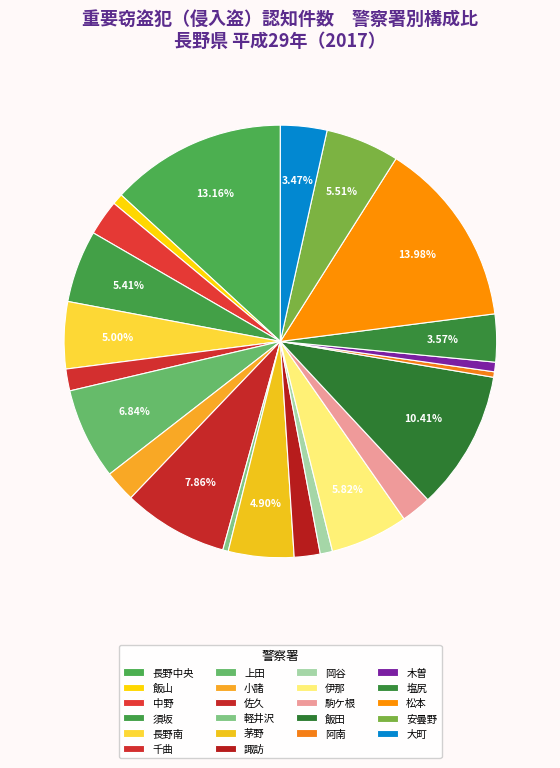

How many slices are in this pie chart?

22